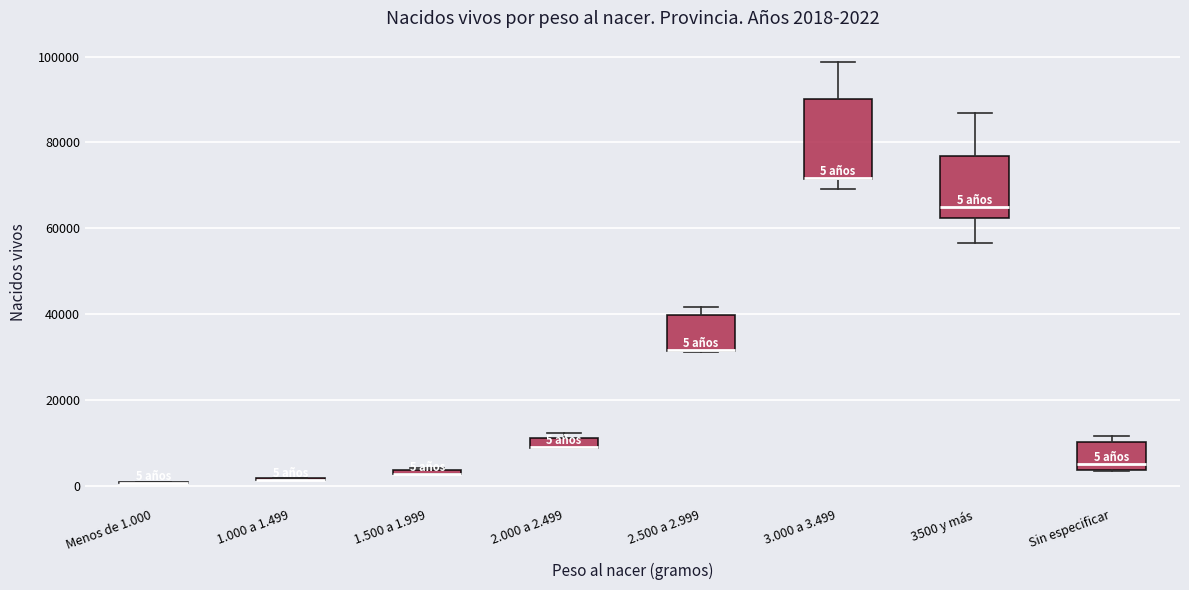

Which box is the tallest, from its lower edge to its upper edge?

3.000 a 3.499